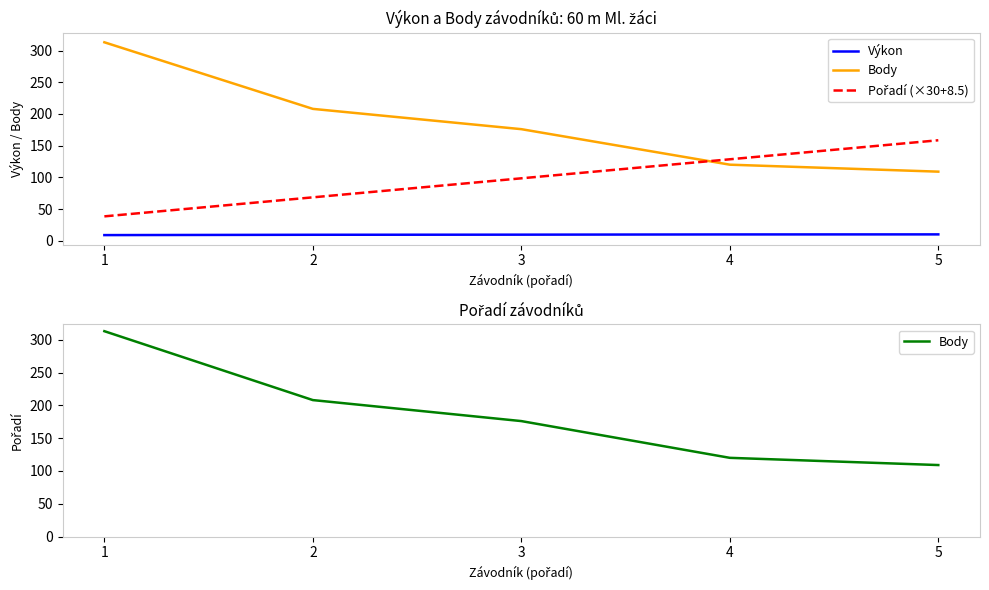

Count the number of categories in the chart.

5